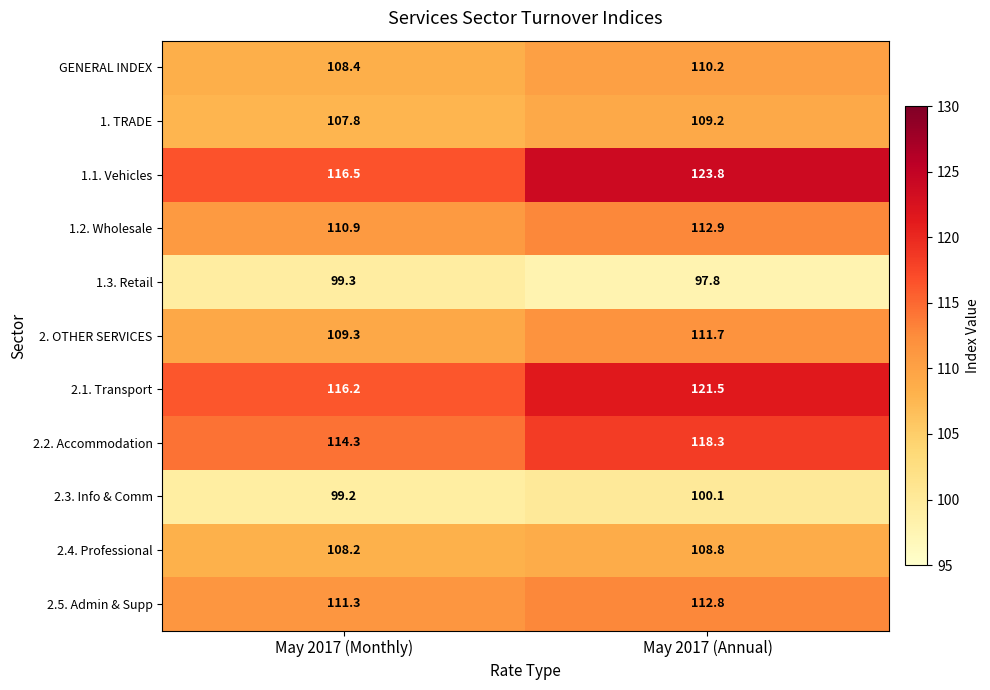

List the series in order of their peak value, lowest first.

1.3. Retail, 2.3. Info & Comm, 2.4. Professional, 1. TRADE, GENERAL INDEX, 2. OTHER SERVICES, 2.5. Admin & Supp, 1.2. Wholesale, 2.2. Accommodation, 2.1. Transport, 1.1. Vehicles